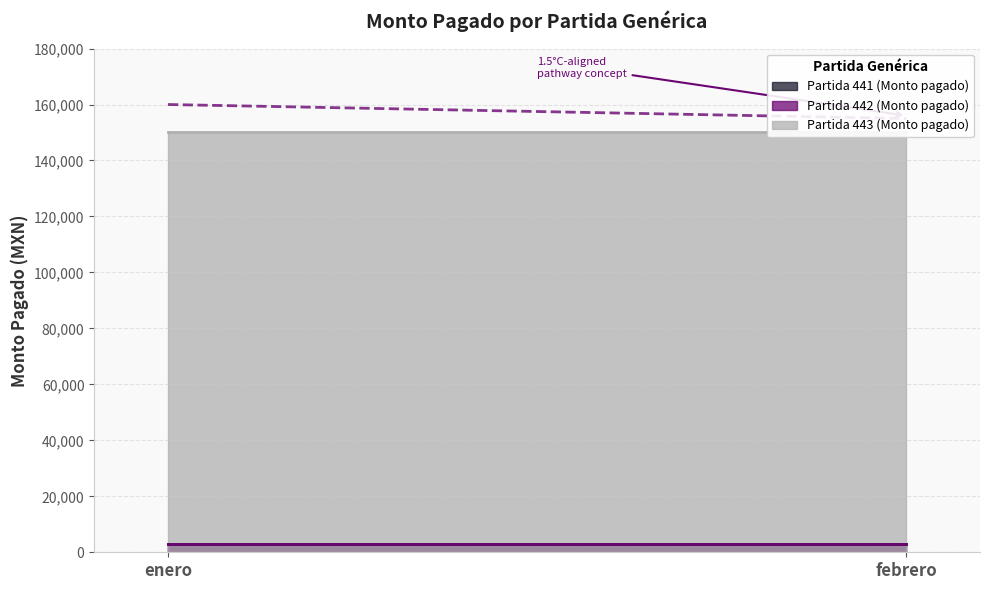

Between enero and febrero, which is larger?

enero